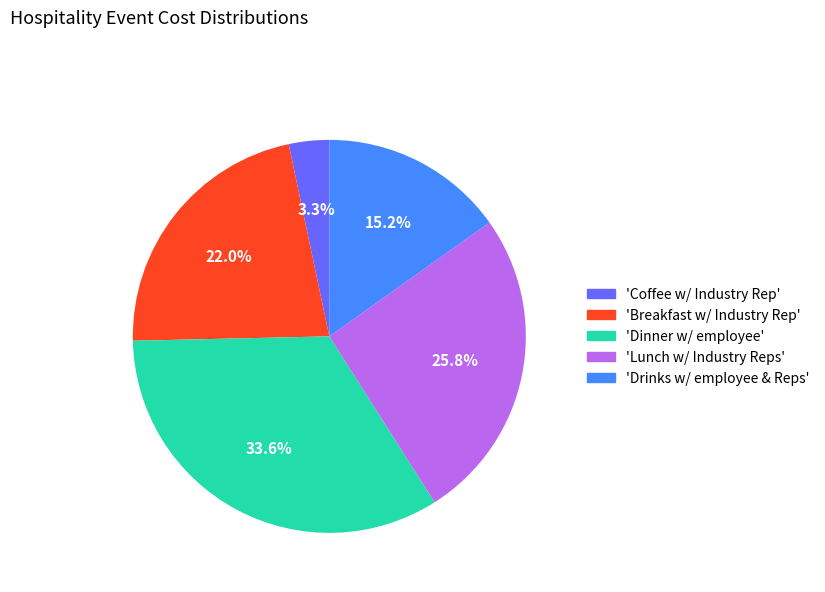

To the nearest percent, what is the difference between the largest and smallest slice percentages?

30%